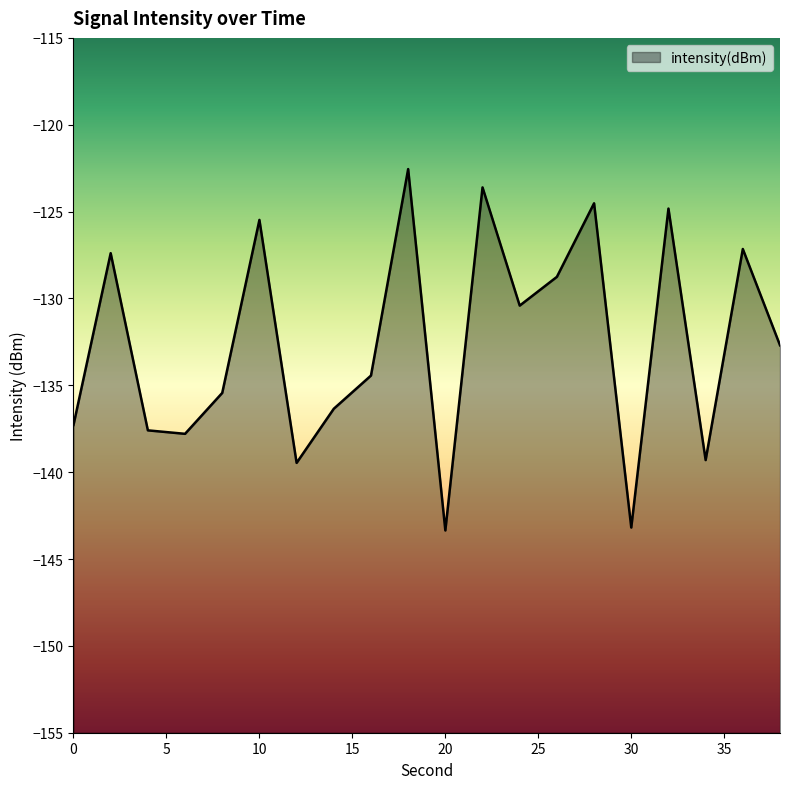

What is the greatest value displayed?

-122.6